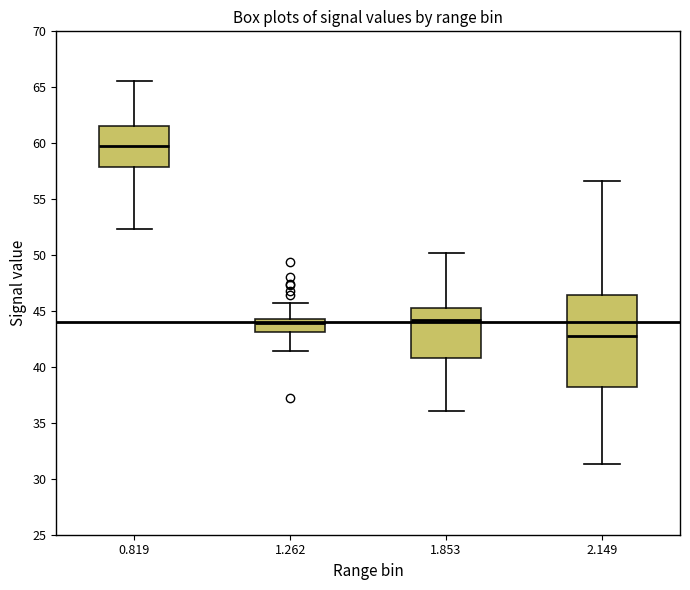

Where does the median line of the box at x = 1.853 sit on the y-axis? The values are not printed on the chart, so give them approximately, as read against the axis.

44.0